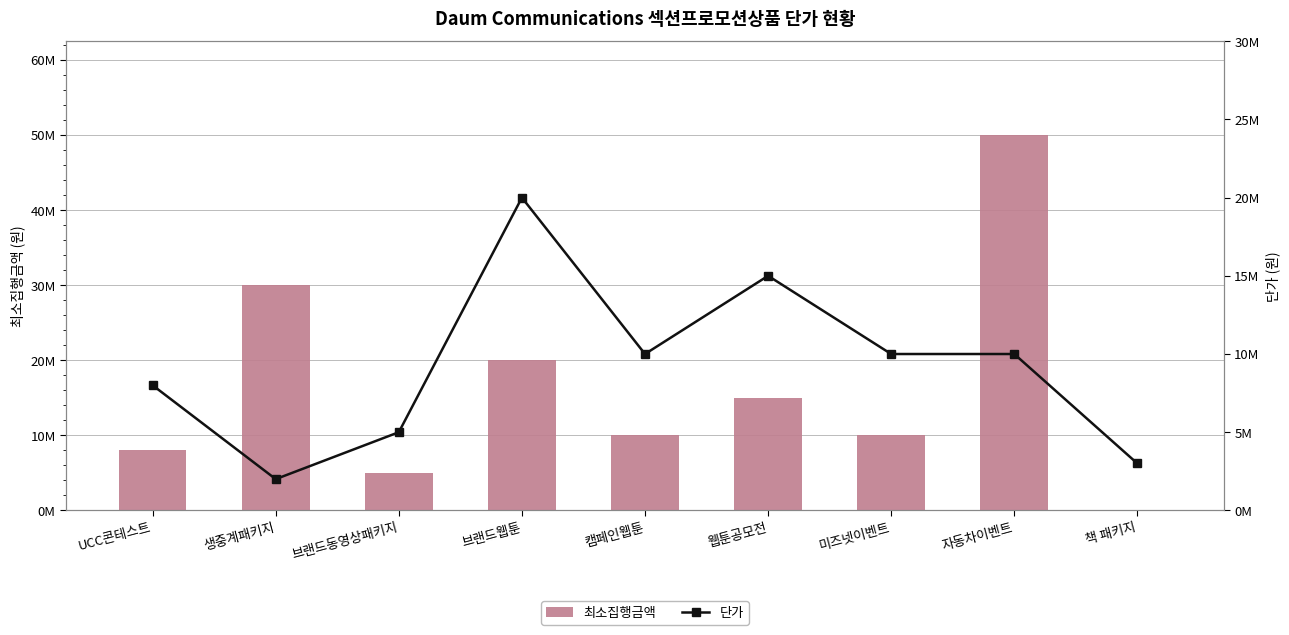

Reading right to left, list all the values displayed in this chart.

최소집행금액: 책 패키지=0	자동차이벤트=50000000	미즈넷이벤트=10000000	웹툰공모전=15000000	캠페인웹툰=10000000	브랜드웹툰=20000000	브랜드동영상패키지=5000000	생중계패키지=30000000	UCC콘테스트=8000000
단가: 책 패키지=3000000	자동차이벤트=10000000	미즈넷이벤트=10000000	웹툰공모전=15000000	캠페인웹툰=10000000	브랜드웹툰=20000000	브랜드동영상패키지=5000000	생중계패키지=2000000	UCC콘테스트=8000000